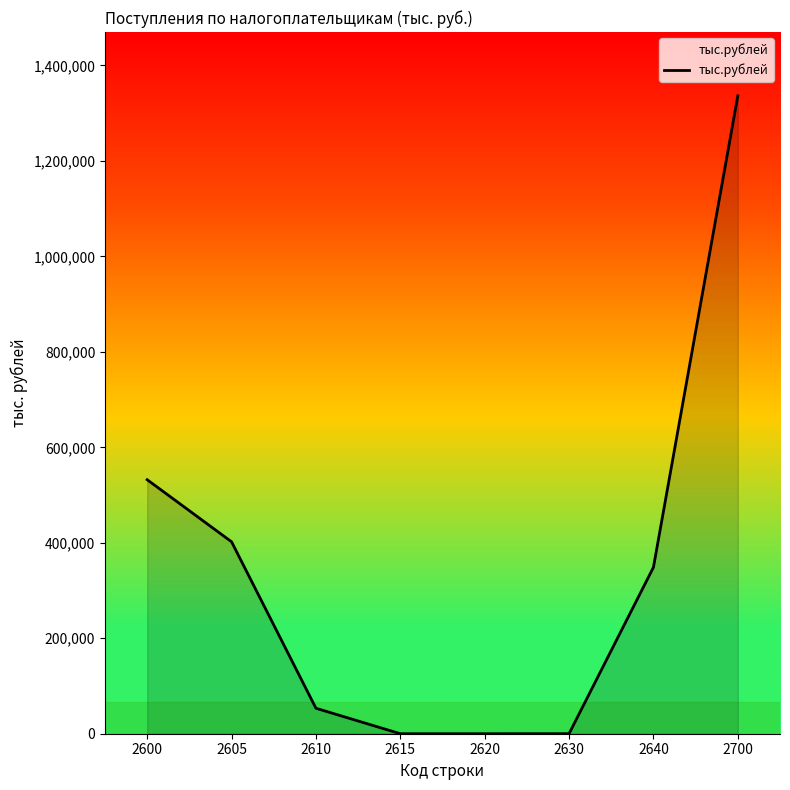

Approximately how many times larger is the value at 2700 compared to 2640?

3.8